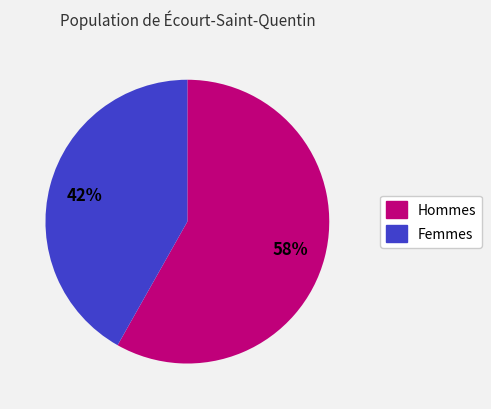

To the nearest percent, what is the difference between the largest and smallest slice percentages?

16%